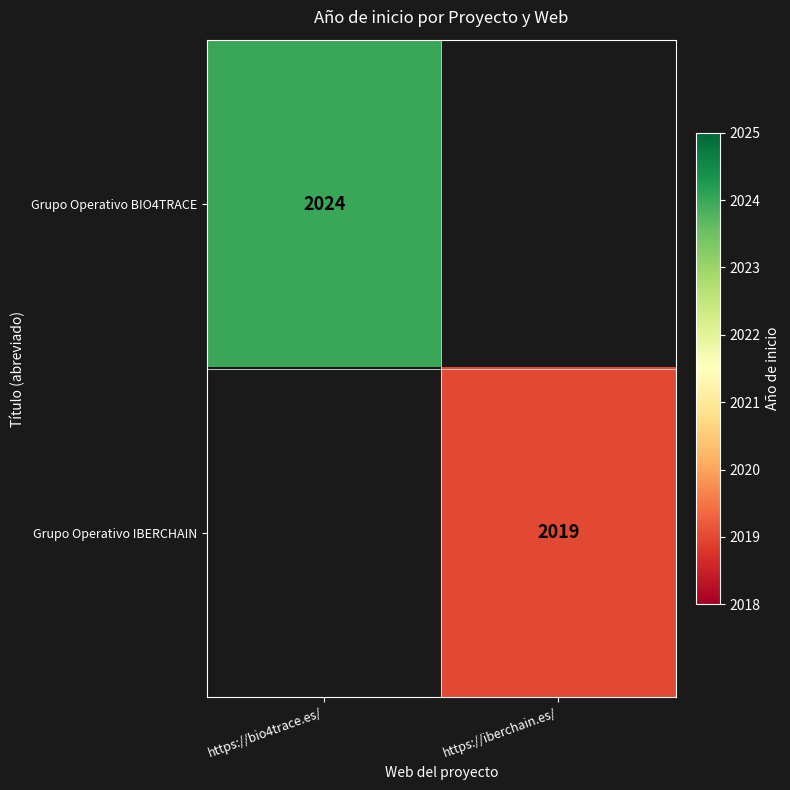

Is it true that Grupo Operativo BIO4TRACE equals 1010 at https://bio4trace.es/?

False